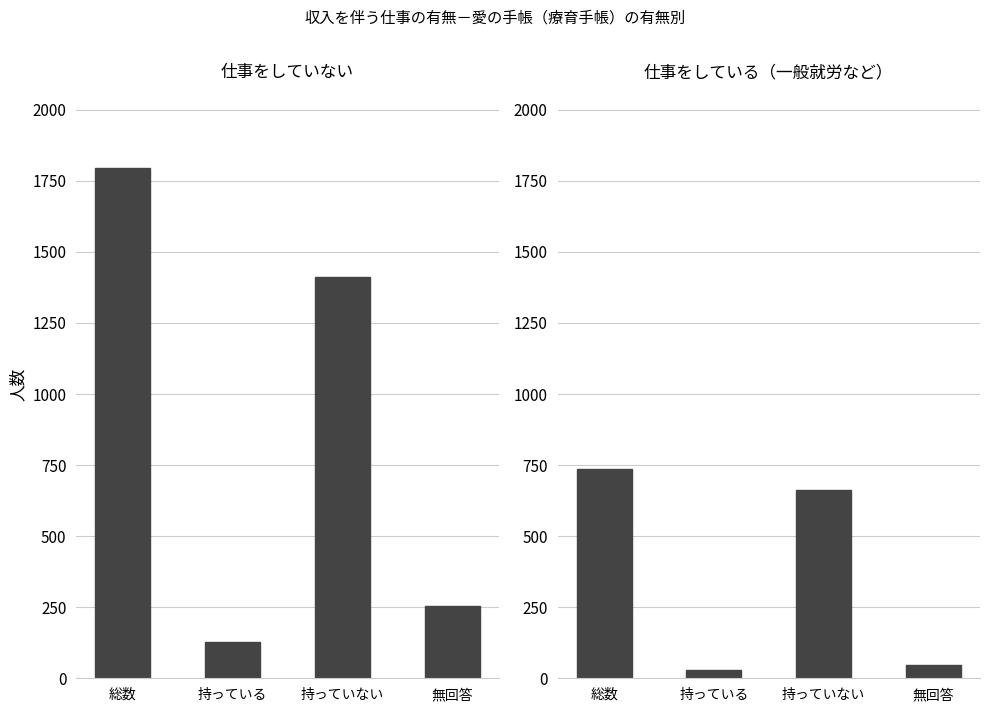

Count the number of categories in the chart.

4